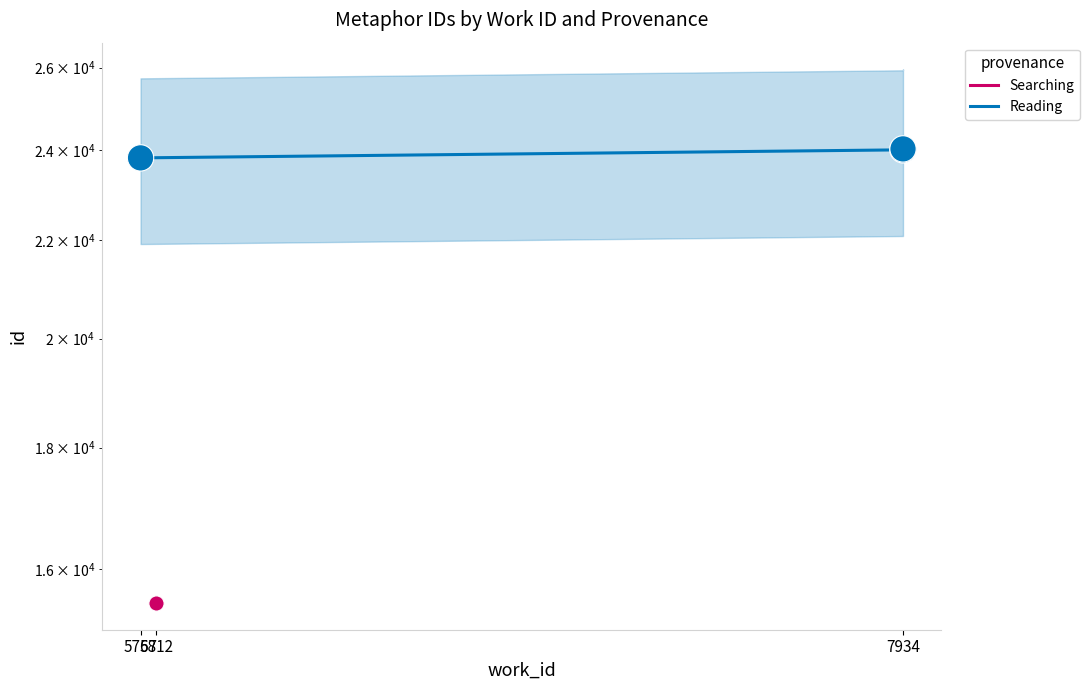

What is the ratio of the value at 7934 to the value at 5812?

1.0